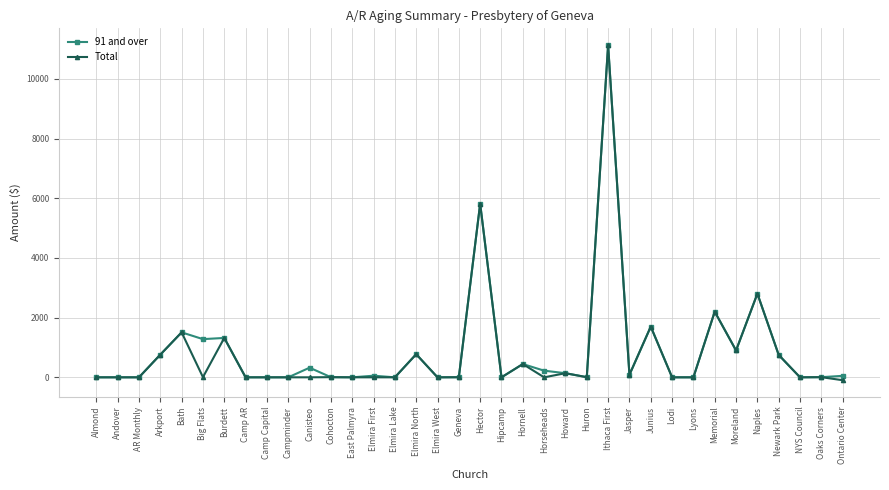

At which category is the sum across all series the highest?

Ithaca First